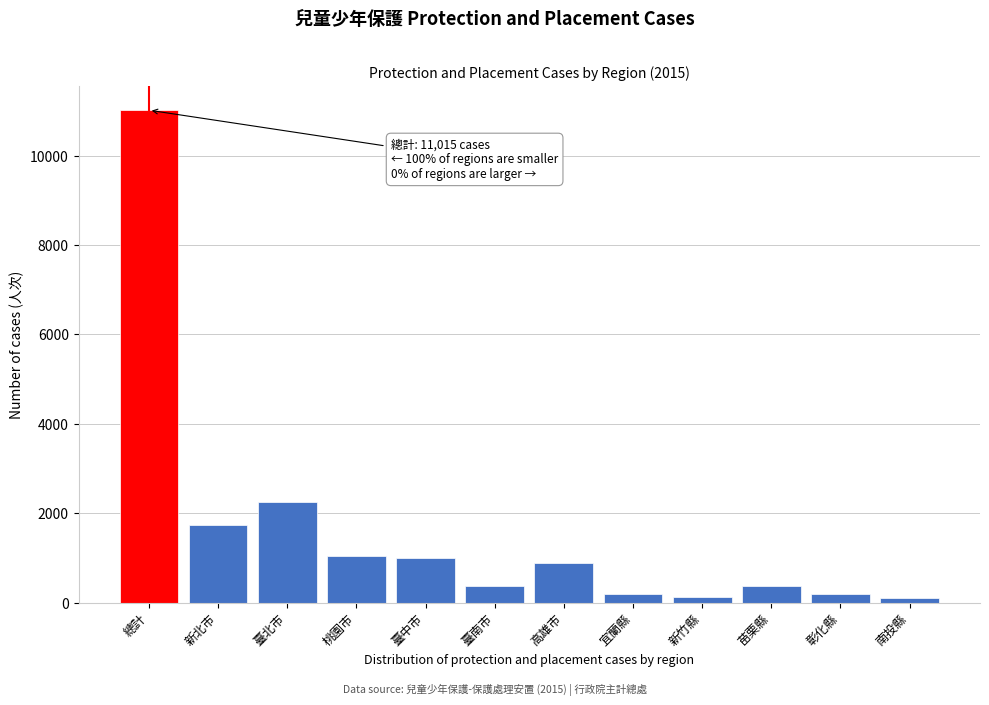

Between 總計 and 臺中市, which is larger?

總計